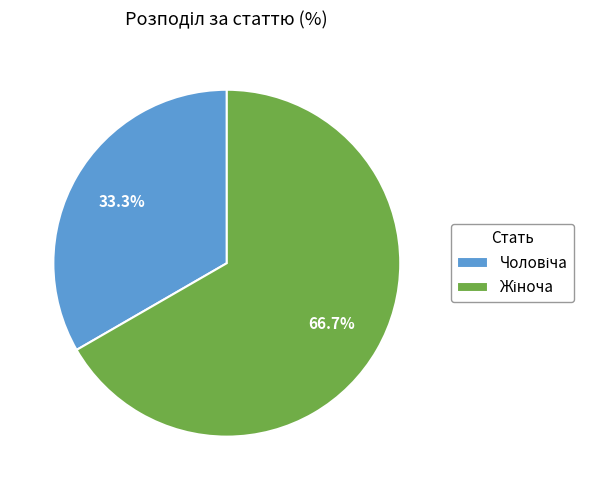

Does any single category account for the majority?

Yes